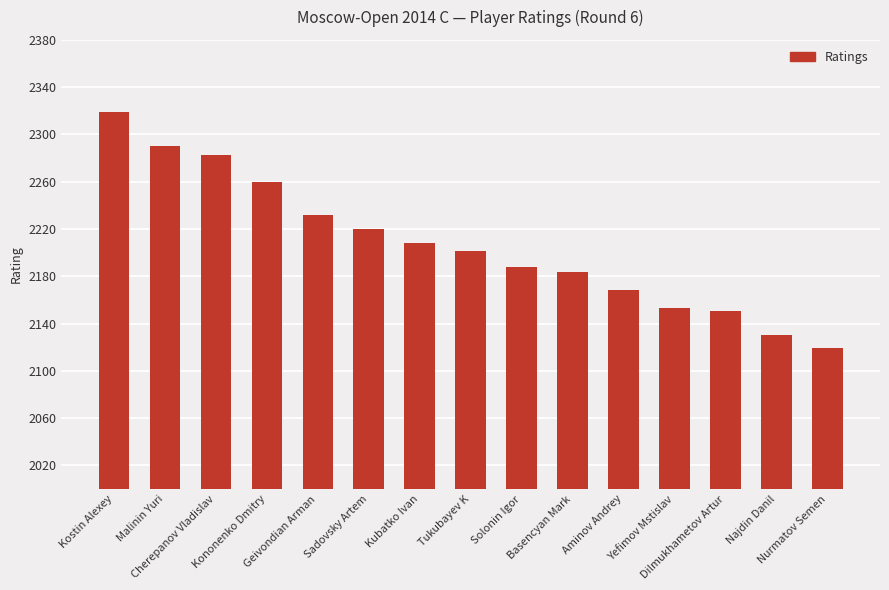

The chart shows a value of 2201 at Tukubayev K. True or false?

True